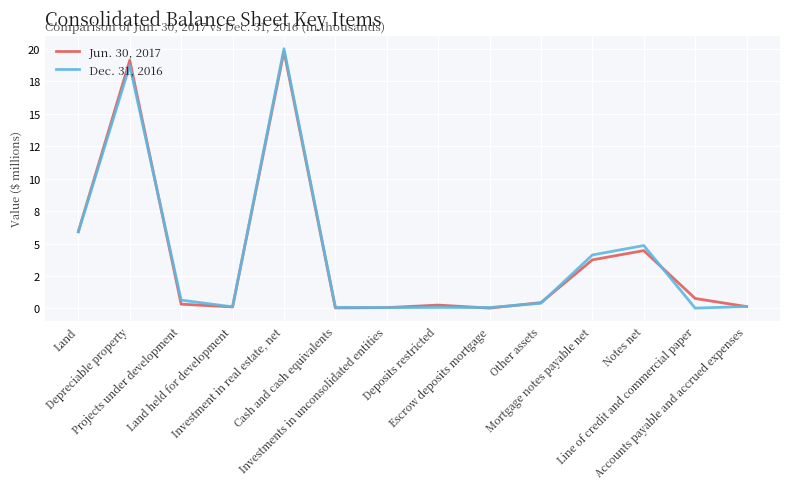

True or false: Jun. 30, 2017 and Dec. 31, 2016 cross at least once.

True